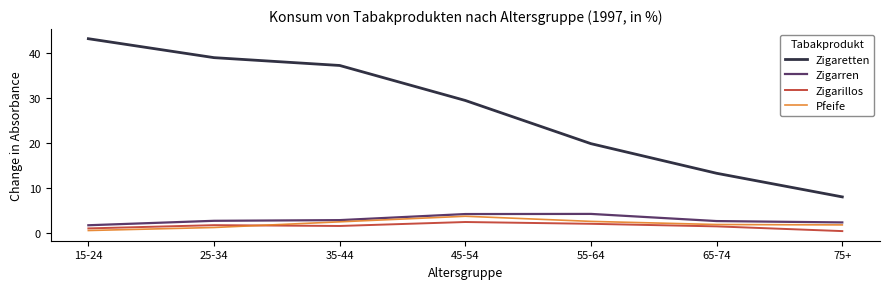

The Zigaretten series shows 49.0 at 45-54. True or false?

False